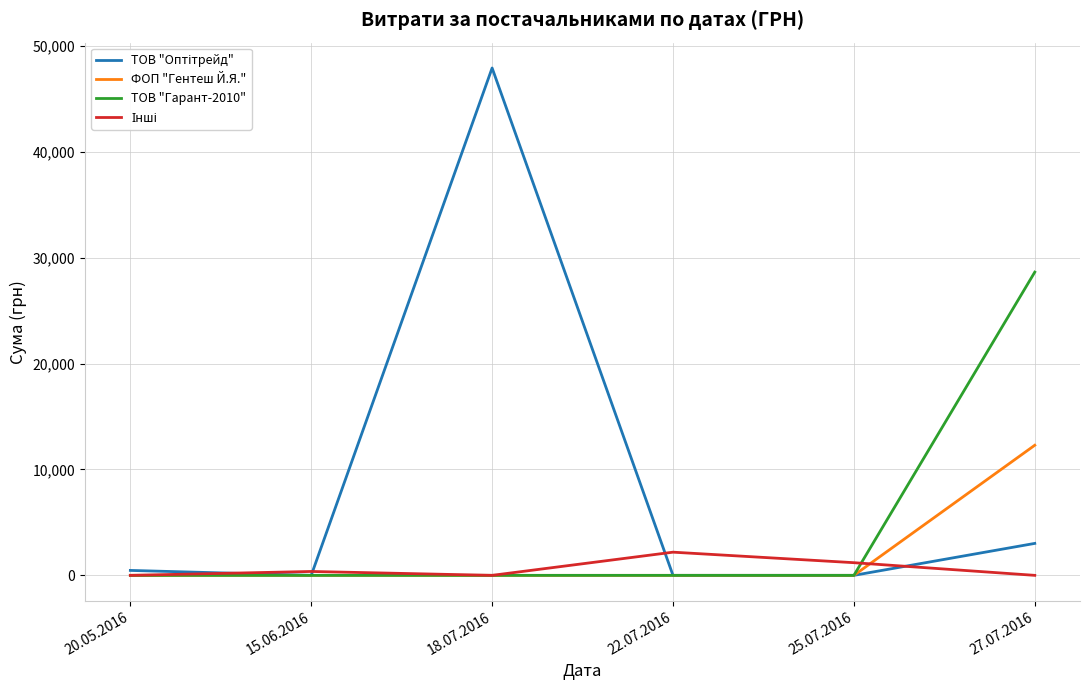

Count the number of categories in the chart.

6